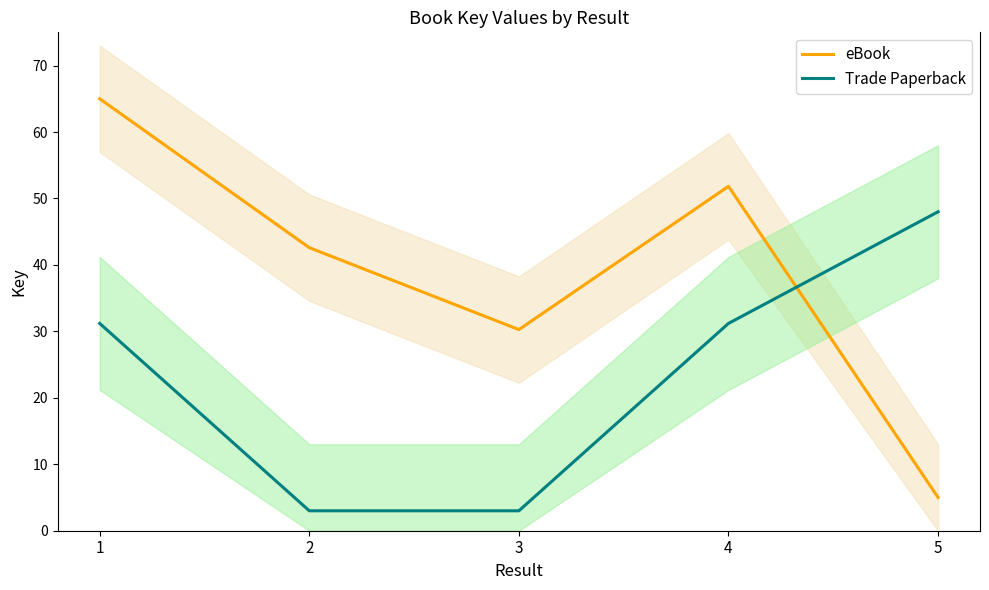

List the labels in order of Trade Paperback value, smallest first.

2, 3, 1, 4, 5